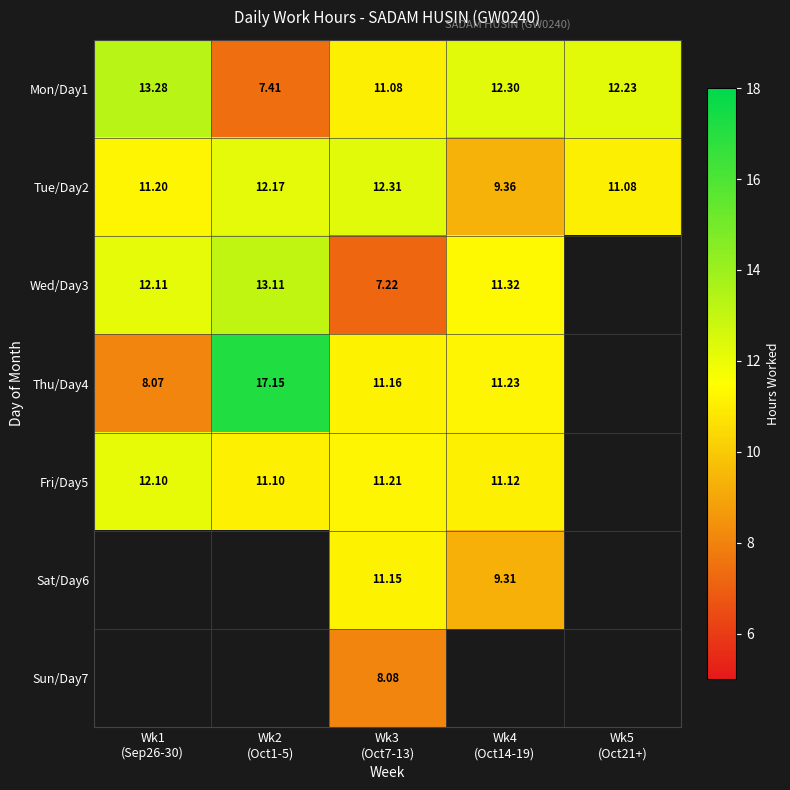

The Fri/Day5 series shows 18.8 at Wk4 (Oct14-19). True or false?

False